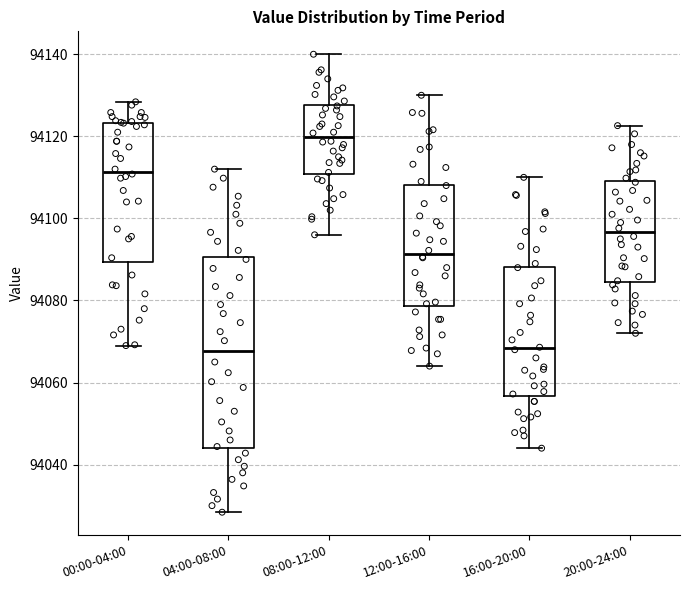

Where does the median line of the box for 04:00-08:00 sit on the y-axis? The values are not printed on the chart, so give them approximately, as read against the axis.

94068